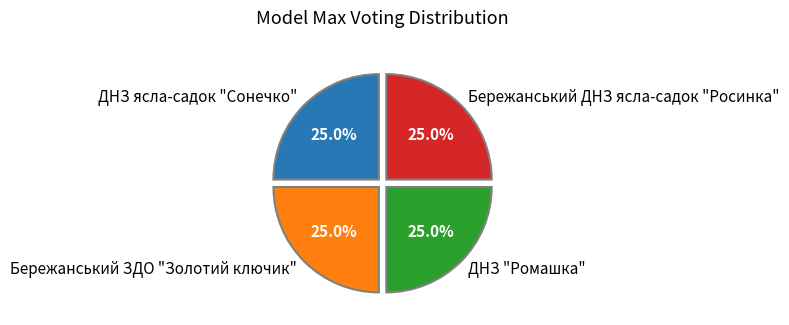

What is the total percentage of Бережанський ЗДО "Золотий ключик" and Бережанський ДНЗ ясла-садок "Росинка"?

50.0%